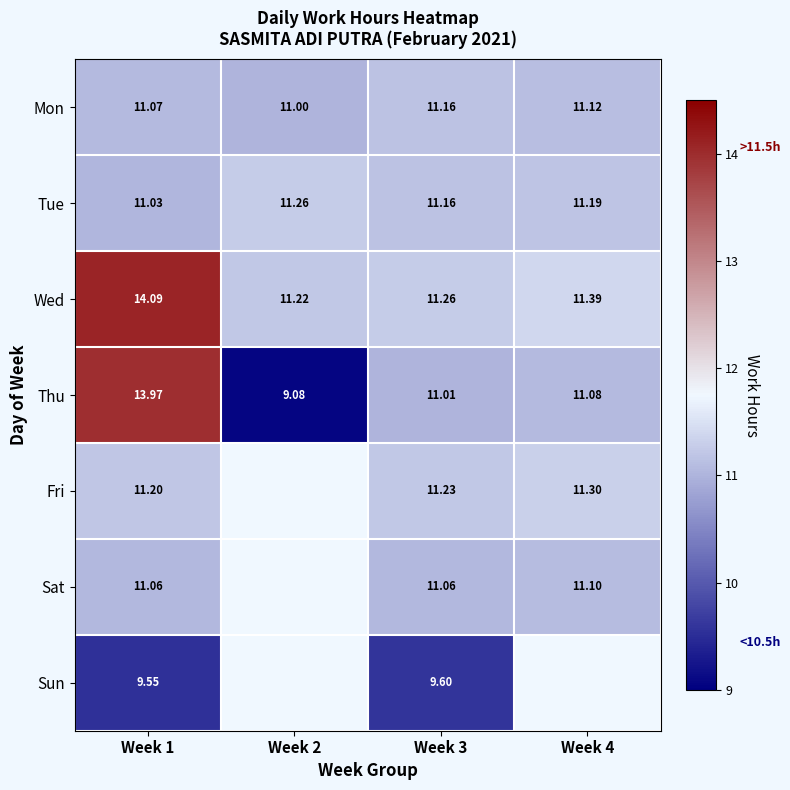

What is the difference between the second highest and second lowest values in the Thu series?

0.1